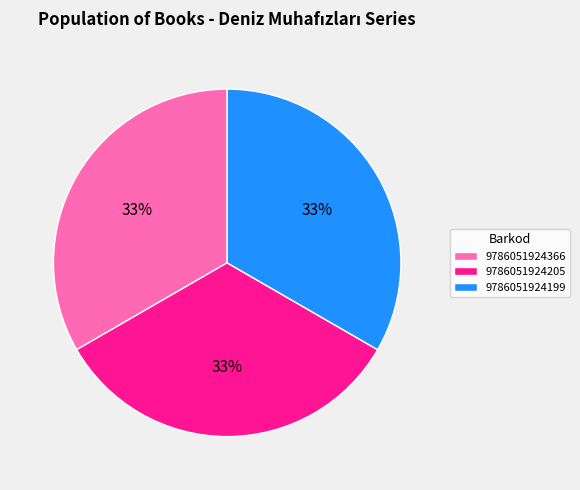

Do 9786051924199 and 9786051924205 together represent more than half of the pie?

Yes